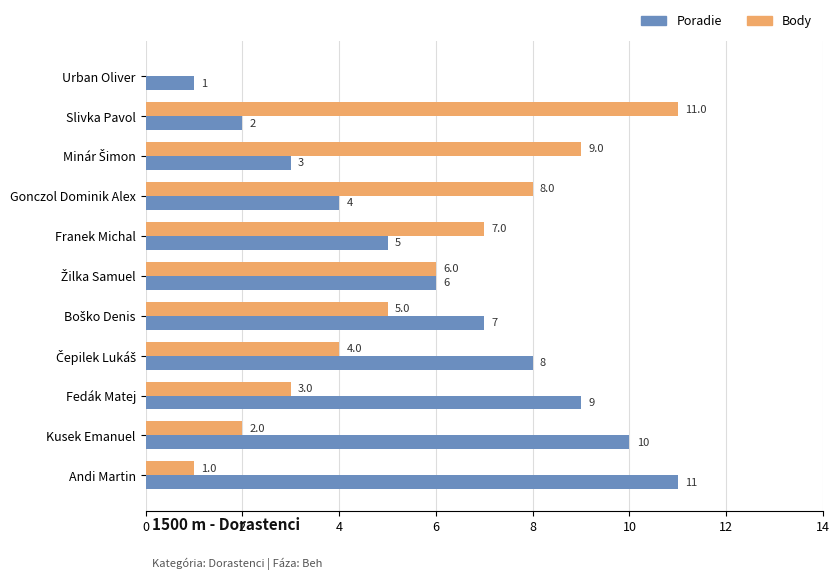

How many Poradie values are between 3 and 9?

7